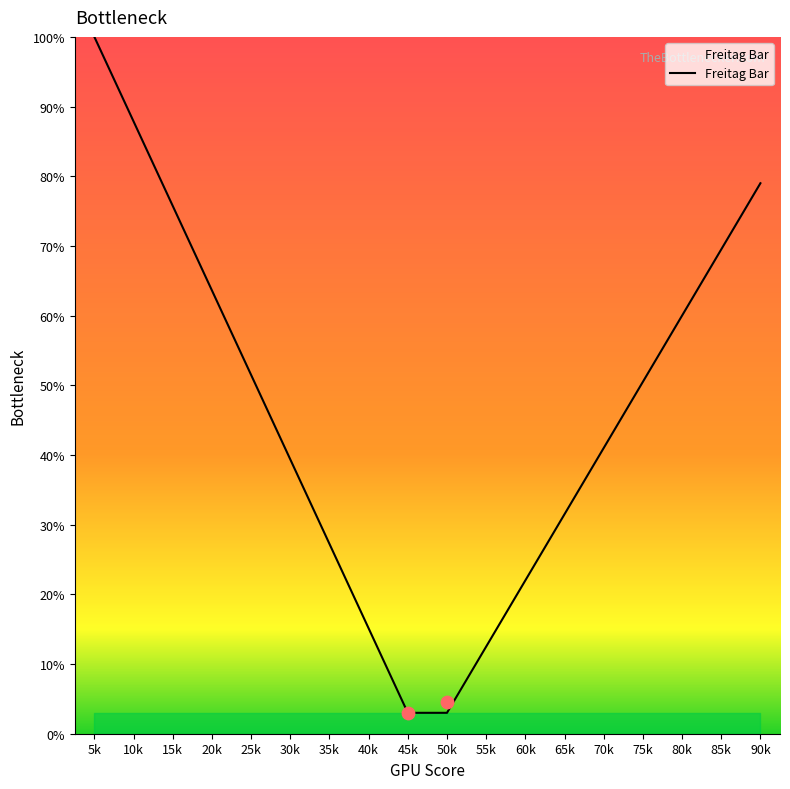

What is the change in value from 35k to 90k?

+51.8